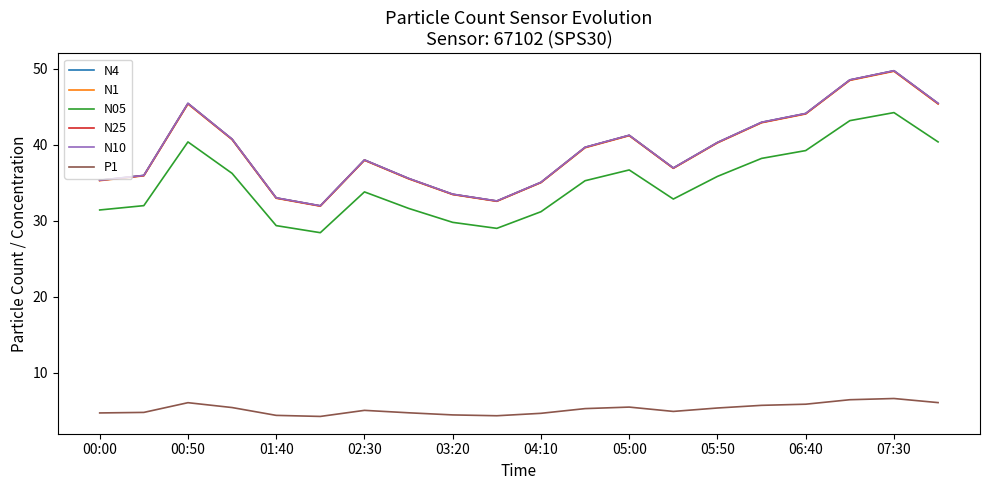

Does the chart have visible grid lines?

No